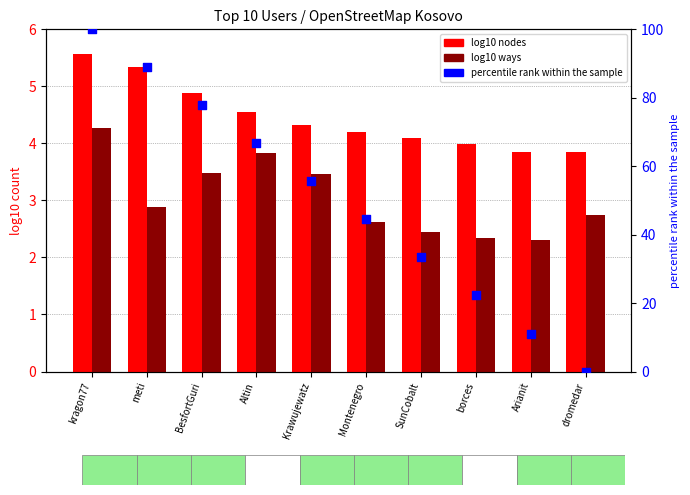

Is the value of percentile rank within the sample at SunCobalt greater than the value of log10 ways at meti?

Yes